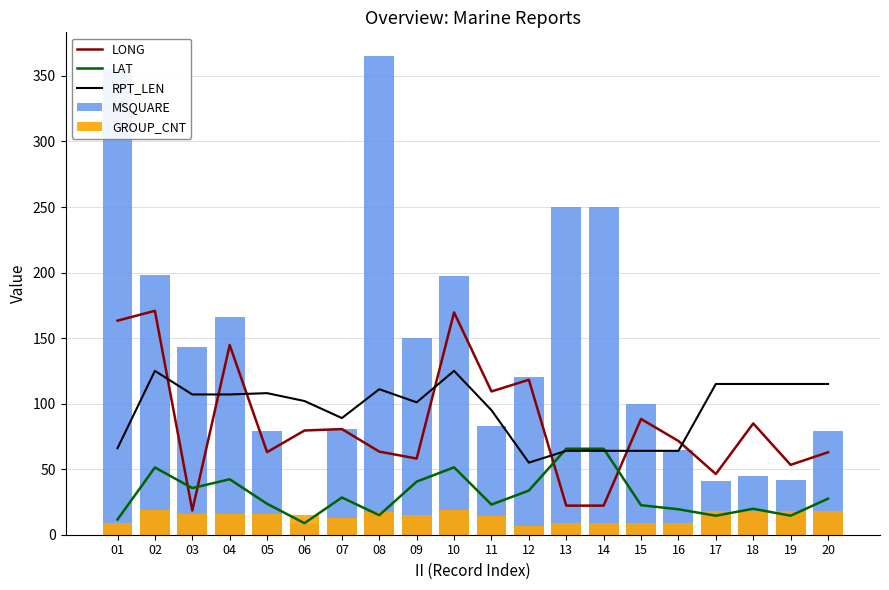

Does the chart contain stacked bars?

No